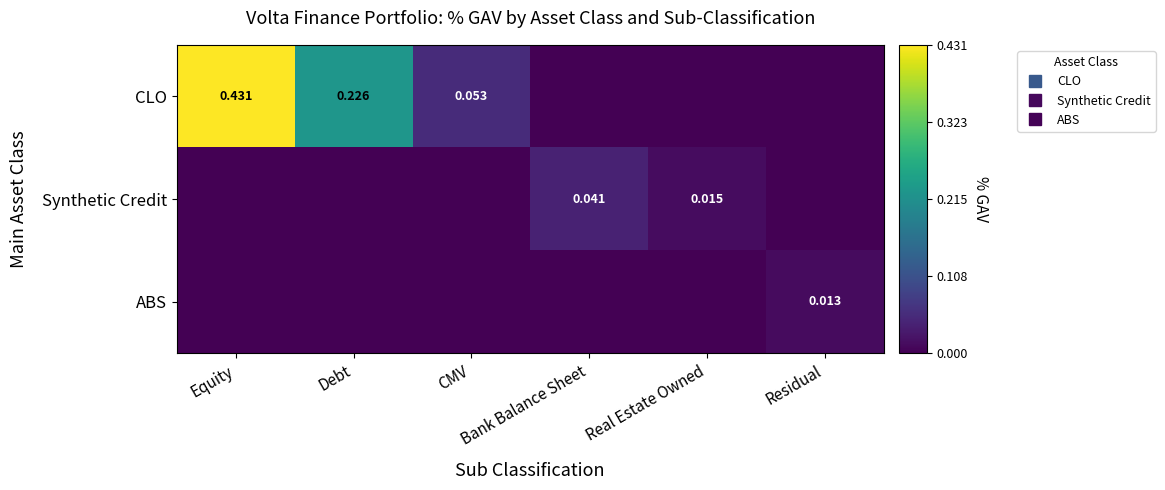

What is the difference between the Synthetic Credit values at CMV and Bank Balance Sheet?

0.1